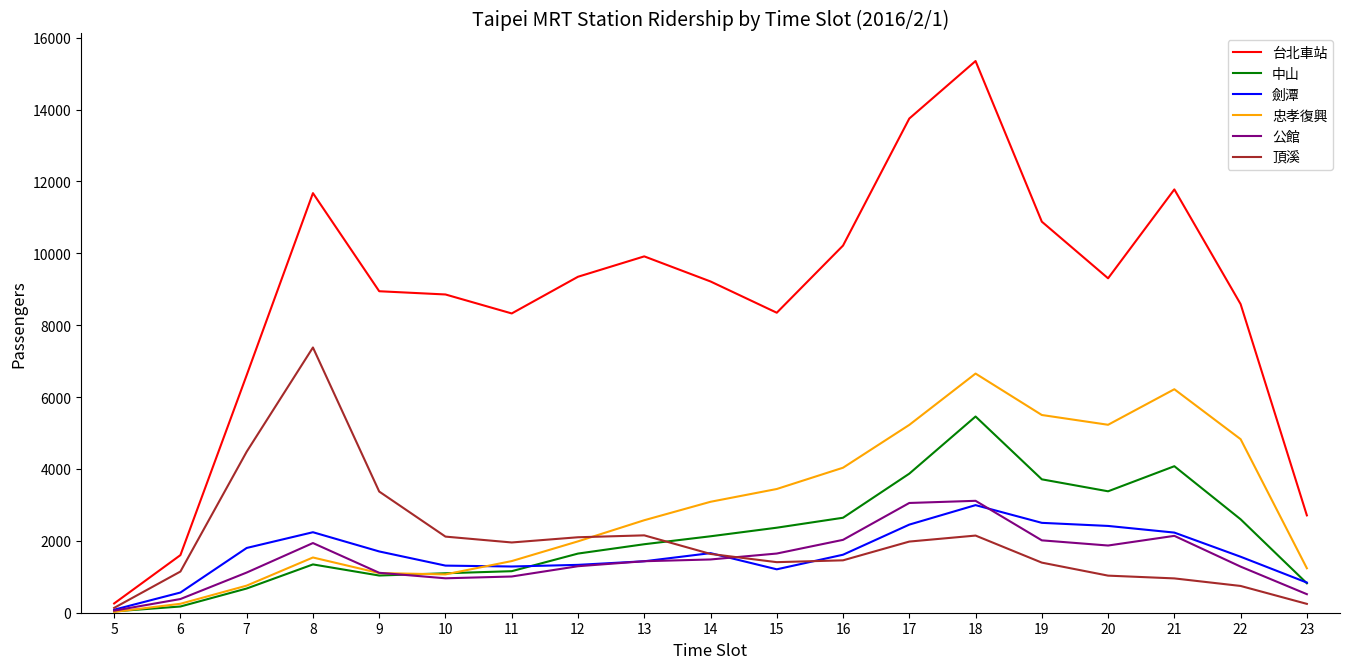

What is the maximum value for 頂溪?

7381